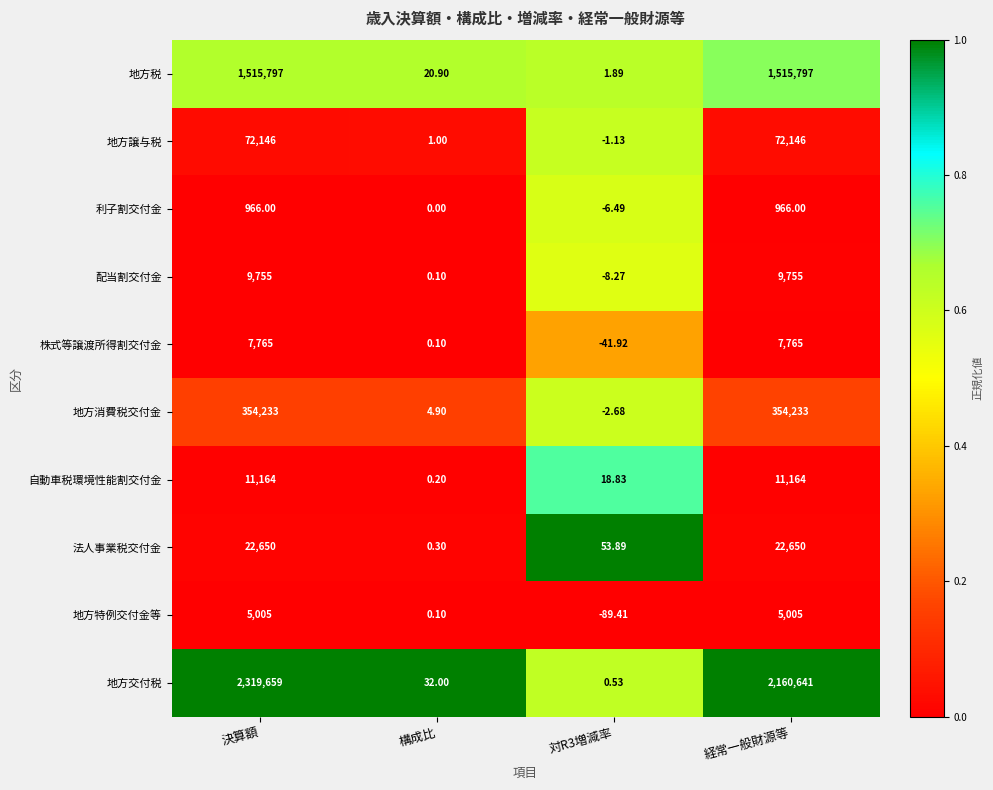

Is the value of 地方消費税交付金 at 対R3増減率 greater than the value of 利子割交付金 at 決算額?

No